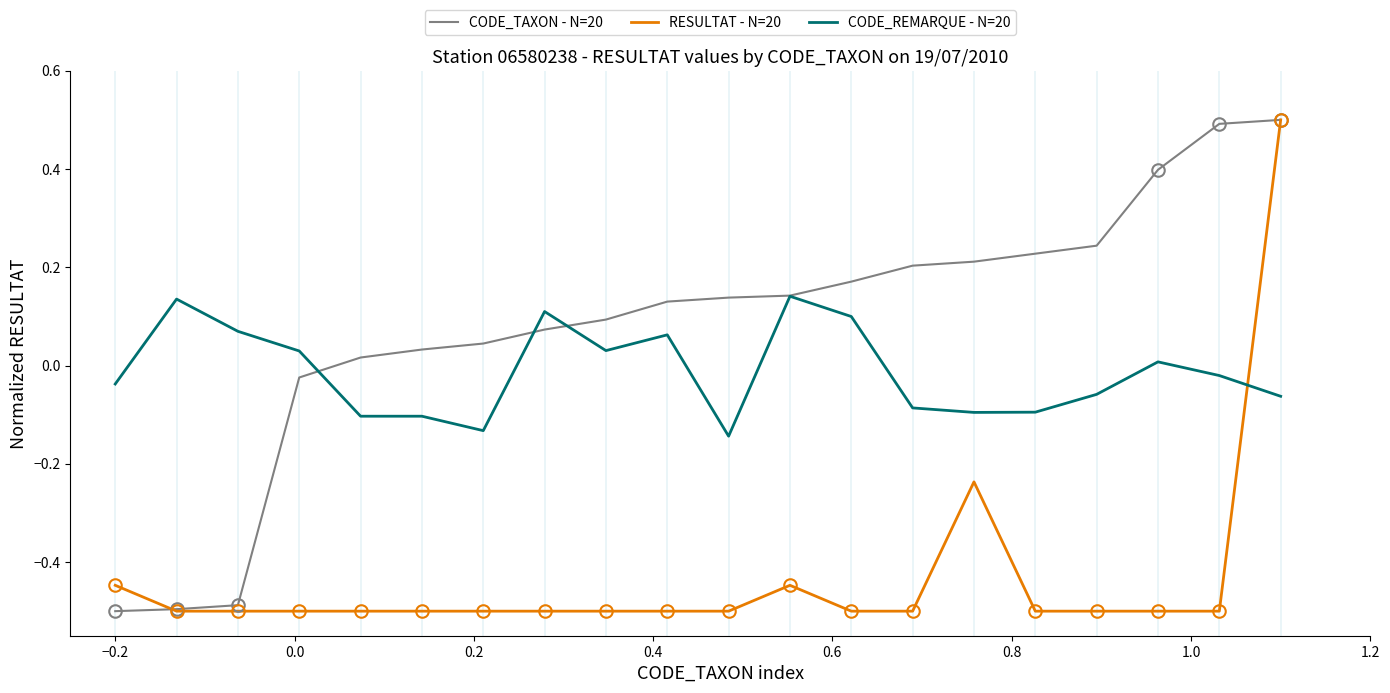

List the series in order of their overall mean, highest first.

CODE_TAXON - N=20, CODE_REMARQUE - N=20, RESULTAT - N=20